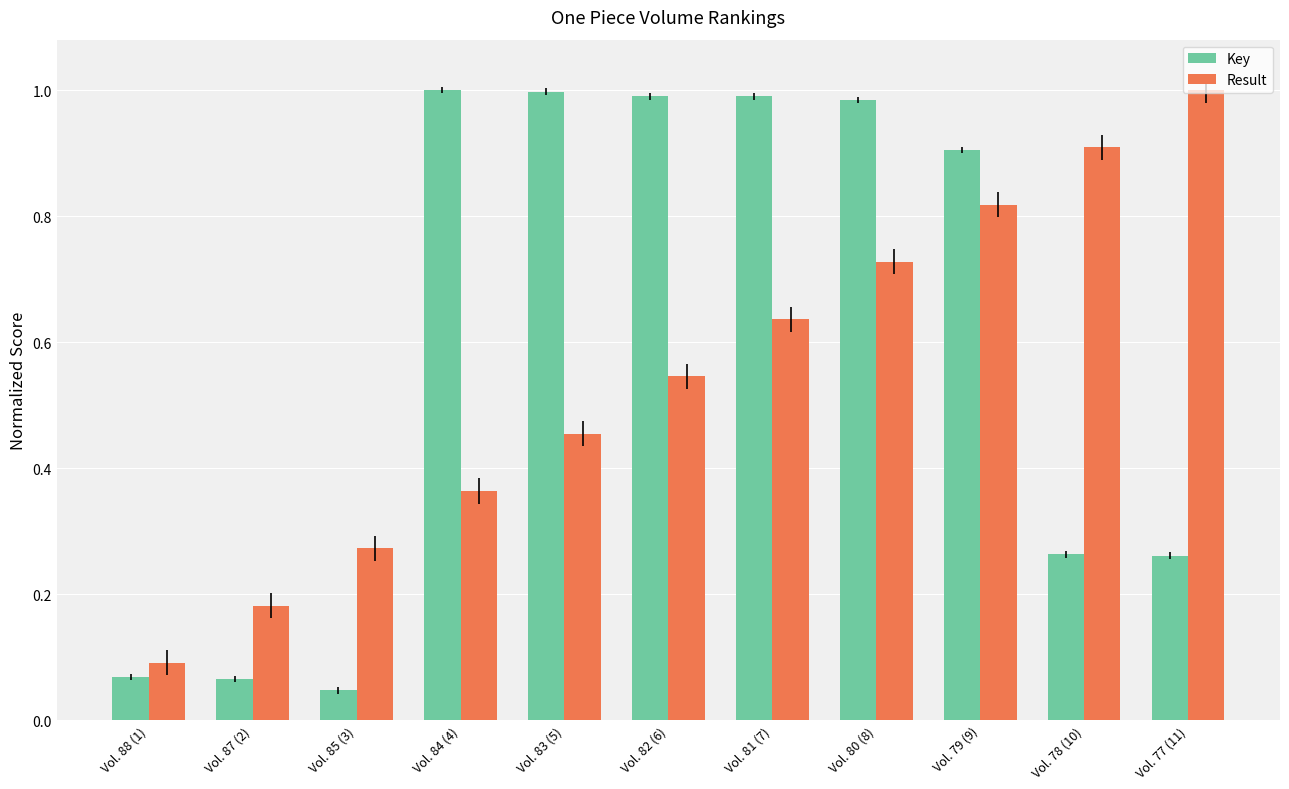

Where is Key nearest to the value 0?

Vol. 85 (3)